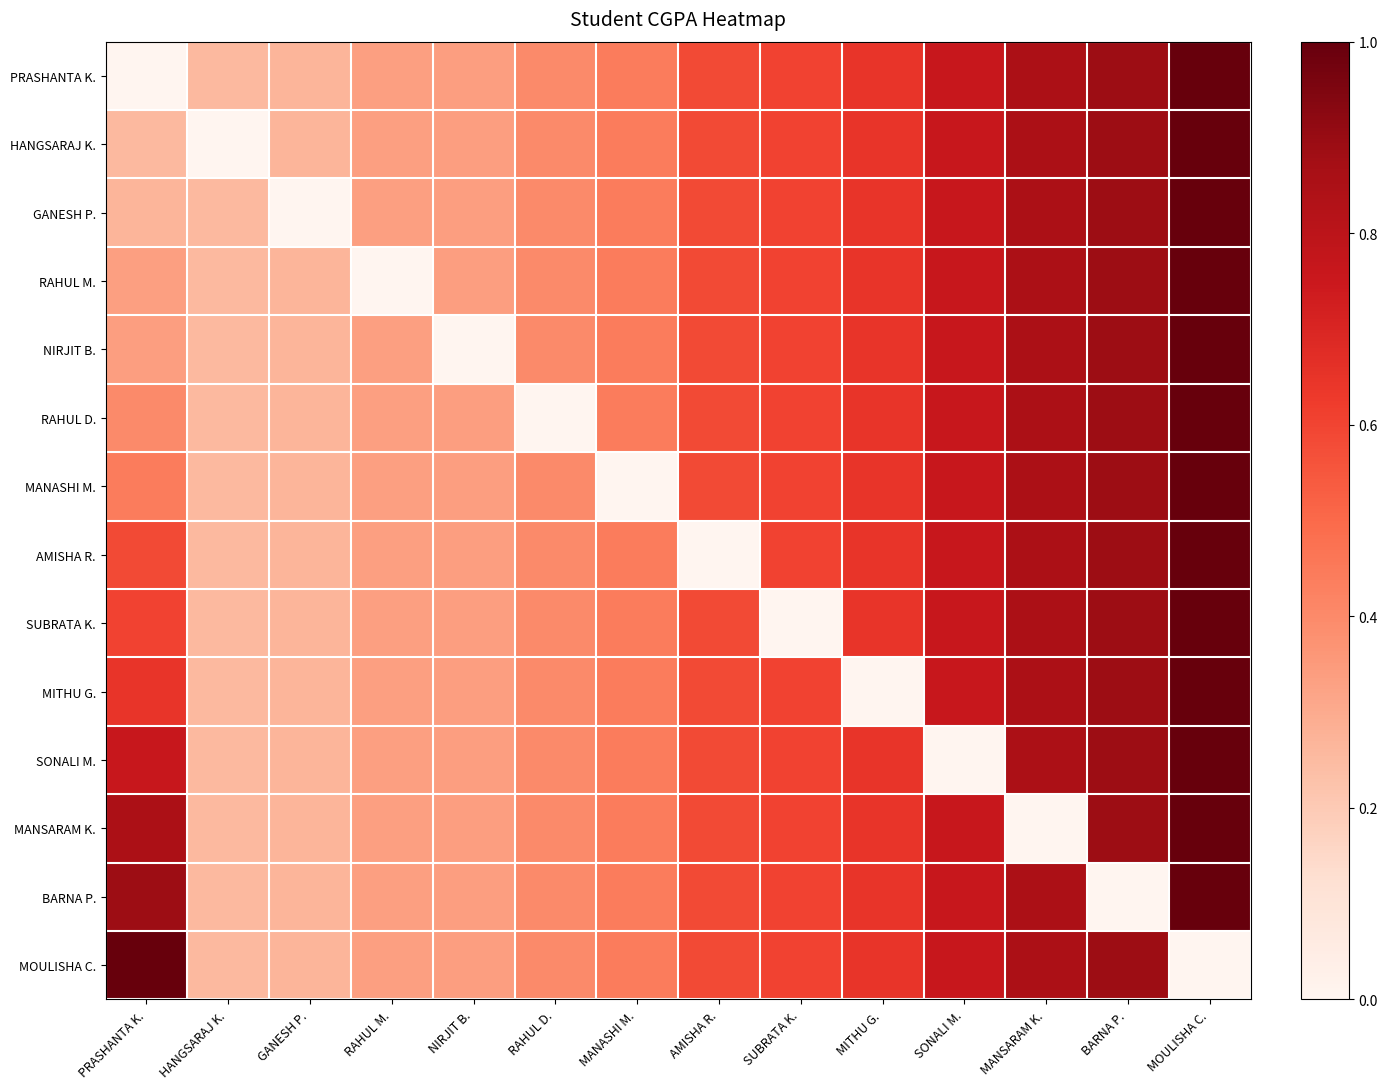

Reading left to right, list all the values displayed in this chart.

PRASHANTA K.: PRASHANTA K.=0.0	HANGSARAJ K.=0.3	GANESH P.=0.3	RAHUL M.=0.3	NIRJIT B.=0.3	RAHUL D.=0.4	MANASHI M.=0.4	AMISHA R.=0.6	SUBRATA K.=0.6	MITHU G.=0.6	SONALI M.=0.8	MANSARAM K.=0.8	BARNA P.=0.9	MOULISHA C.=1.0
HANGSARAJ K.: PRASHANTA K.=0.3	HANGSARAJ K.=0.0	GANESH P.=0.3	RAHUL M.=0.3	NIRJIT B.=0.3	RAHUL D.=0.4	MANASHI M.=0.4	AMISHA R.=0.6	SUBRATA K.=0.6	MITHU G.=0.6	SONALI M.=0.8	MANSARAM K.=0.8	BARNA P.=0.9	MOULISHA C.=1.0
GANESH P.: PRASHANTA K.=0.3	HANGSARAJ K.=0.3	GANESH P.=0.0	RAHUL M.=0.3	NIRJIT B.=0.3	RAHUL D.=0.4	MANASHI M.=0.4	AMISHA R.=0.6	SUBRATA K.=0.6	MITHU G.=0.6	SONALI M.=0.8	MANSARAM K.=0.8	BARNA P.=0.9	MOULISHA C.=1.0
RAHUL M.: PRASHANTA K.=0.3	HANGSARAJ K.=0.3	GANESH P.=0.3	RAHUL M.=0.0	NIRJIT B.=0.3	RAHUL D.=0.4	MANASHI M.=0.4	AMISHA R.=0.6	SUBRATA K.=0.6	MITHU G.=0.6	SONALI M.=0.8	MANSARAM K.=0.8	BARNA P.=0.9	MOULISHA C.=1.0
NIRJIT B.: PRASHANTA K.=0.3	HANGSARAJ K.=0.3	GANESH P.=0.3	RAHUL M.=0.3	NIRJIT B.=0.0	RAHUL D.=0.4	MANASHI M.=0.4	AMISHA R.=0.6	SUBRATA K.=0.6	MITHU G.=0.6	SONALI M.=0.8	MANSARAM K.=0.8	BARNA P.=0.9	MOULISHA C.=1.0
RAHUL D.: PRASHANTA K.=0.4	HANGSARAJ K.=0.3	GANESH P.=0.3	RAHUL M.=0.3	NIRJIT B.=0.3	RAHUL D.=0.0	MANASHI M.=0.4	AMISHA R.=0.6	SUBRATA K.=0.6	MITHU G.=0.6	SONALI M.=0.8	MANSARAM K.=0.8	BARNA P.=0.9	MOULISHA C.=1.0
MANASHI M.: PRASHANTA K.=0.4	HANGSARAJ K.=0.3	GANESH P.=0.3	RAHUL M.=0.3	NIRJIT B.=0.3	RAHUL D.=0.4	MANASHI M.=0.0	AMISHA R.=0.6	SUBRATA K.=0.6	MITHU G.=0.6	SONALI M.=0.8	MANSARAM K.=0.8	BARNA P.=0.9	MOULISHA C.=1.0
AMISHA R.: PRASHANTA K.=0.6	HANGSARAJ K.=0.3	GANESH P.=0.3	RAHUL M.=0.3	NIRJIT B.=0.3	RAHUL D.=0.4	MANASHI M.=0.4	AMISHA R.=0.0	SUBRATA K.=0.6	MITHU G.=0.6	SONALI M.=0.8	MANSARAM K.=0.8	BARNA P.=0.9	MOULISHA C.=1.0
SUBRATA K.: PRASHANTA K.=0.6	HANGSARAJ K.=0.3	GANESH P.=0.3	RAHUL M.=0.3	NIRJIT B.=0.3	RAHUL D.=0.4	MANASHI M.=0.4	AMISHA R.=0.6	SUBRATA K.=0.0	MITHU G.=0.6	SONALI M.=0.8	MANSARAM K.=0.8	BARNA P.=0.9	MOULISHA C.=1.0
MITHU G.: PRASHANTA K.=0.6	HANGSARAJ K.=0.3	GANESH P.=0.3	RAHUL M.=0.3	NIRJIT B.=0.3	RAHUL D.=0.4	MANASHI M.=0.4	AMISHA R.=0.6	SUBRATA K.=0.6	MITHU G.=0.0	SONALI M.=0.8	MANSARAM K.=0.8	BARNA P.=0.9	MOULISHA C.=1.0
SONALI M.: PRASHANTA K.=0.8	HANGSARAJ K.=0.3	GANESH P.=0.3	RAHUL M.=0.3	NIRJIT B.=0.3	RAHUL D.=0.4	MANASHI M.=0.4	AMISHA R.=0.6	SUBRATA K.=0.6	MITHU G.=0.6	SONALI M.=0.0	MANSARAM K.=0.8	BARNA P.=0.9	MOULISHA C.=1.0
MANSARAM K.: PRASHANTA K.=0.8	HANGSARAJ K.=0.3	GANESH P.=0.3	RAHUL M.=0.3	NIRJIT B.=0.3	RAHUL D.=0.4	MANASHI M.=0.4	AMISHA R.=0.6	SUBRATA K.=0.6	MITHU G.=0.6	SONALI M.=0.8	MANSARAM K.=0.0	BARNA P.=0.9	MOULISHA C.=1.0
BARNA P.: PRASHANTA K.=0.9	HANGSARAJ K.=0.3	GANESH P.=0.3	RAHUL M.=0.3	NIRJIT B.=0.3	RAHUL D.=0.4	MANASHI M.=0.4	AMISHA R.=0.6	SUBRATA K.=0.6	MITHU G.=0.6	SONALI M.=0.8	MANSARAM K.=0.8	BARNA P.=0.0	MOULISHA C.=1.0
MOULISHA C.: PRASHANTA K.=1.0	HANGSARAJ K.=0.3	GANESH P.=0.3	RAHUL M.=0.3	NIRJIT B.=0.3	RAHUL D.=0.4	MANASHI M.=0.4	AMISHA R.=0.6	SUBRATA K.=0.6	MITHU G.=0.6	SONALI M.=0.8	MANSARAM K.=0.8	BARNA P.=0.9	MOULISHA C.=0.0